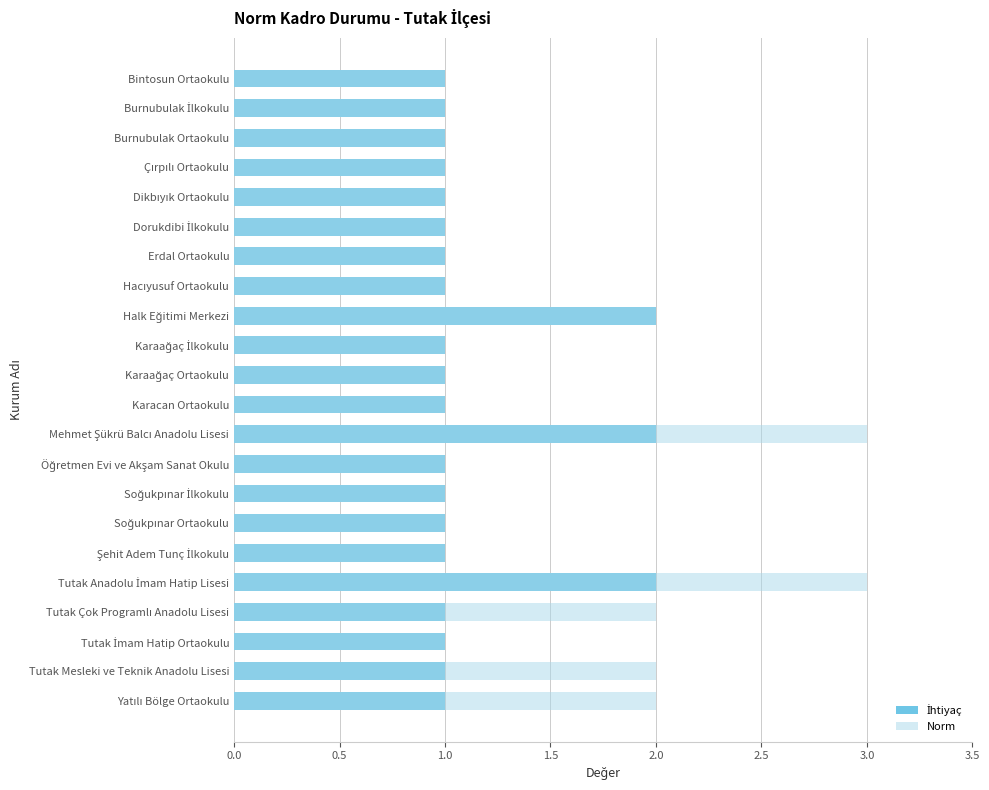

How many values in the Norm series exceed 1?

6